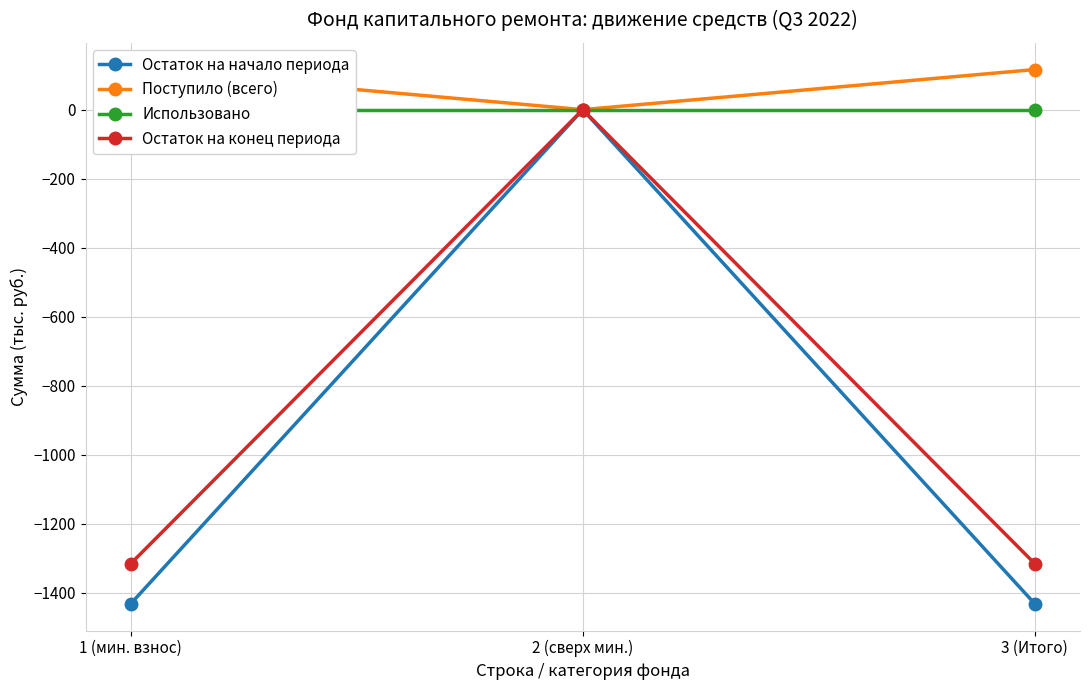

Rank the series at 3 (Итого) from highest to lowest value.

Поступило (всего), Использовано, Остаток на конец периода, Остаток на начало периода